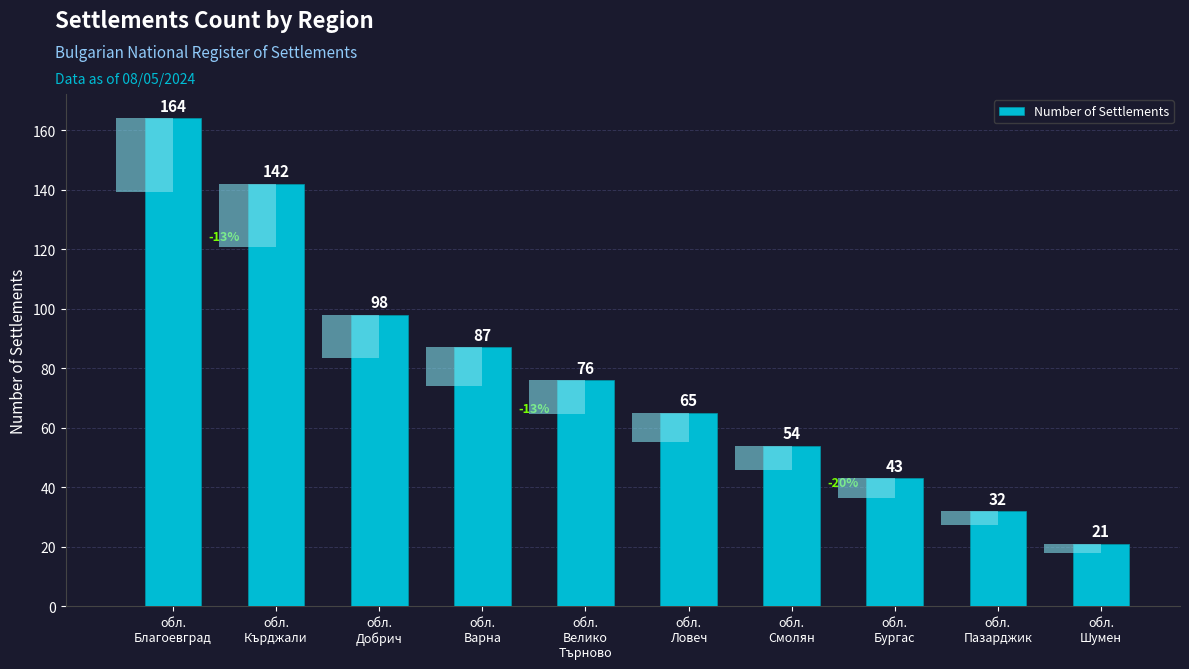

Reading right to left, extract all data points from this chart.

21	32	43	54	65	76	87	98	142	164